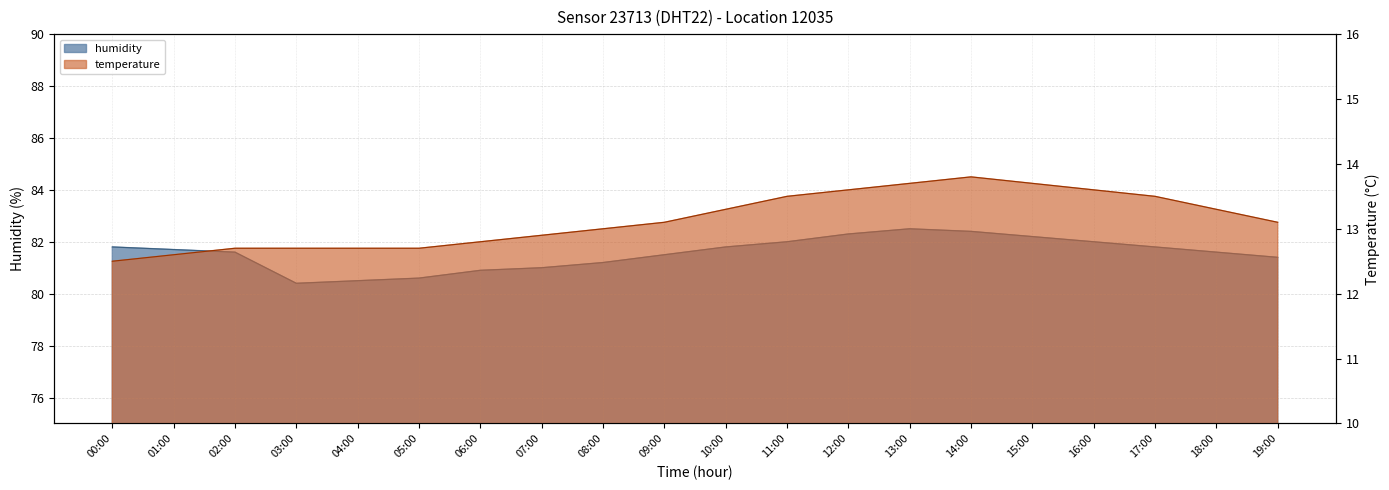

What is the average value of the temperature series?

13.1